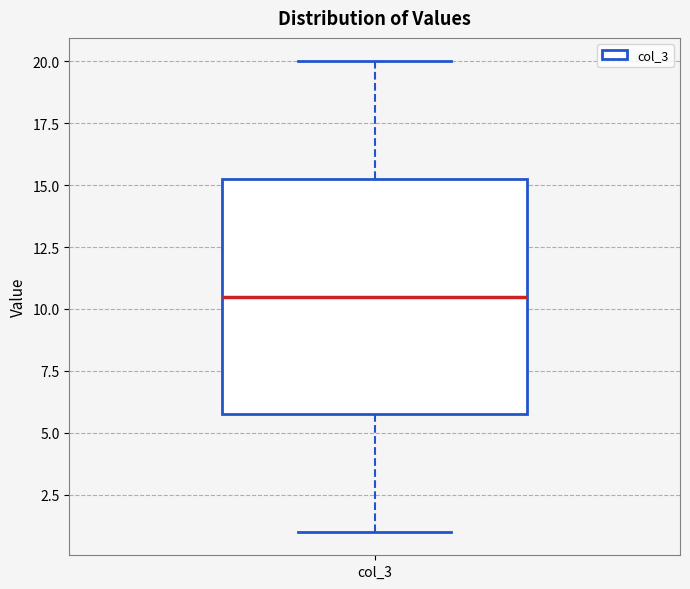

Transcribe this box plot: give where the median line is, the range the box spans, and where the two whiskers end, as read against the y-axis. The values are not printed on the chart, so give them approximately, as read against the axis.

median 10.5, box 6.0 to 15.5, whiskers 1.0 to 20.0